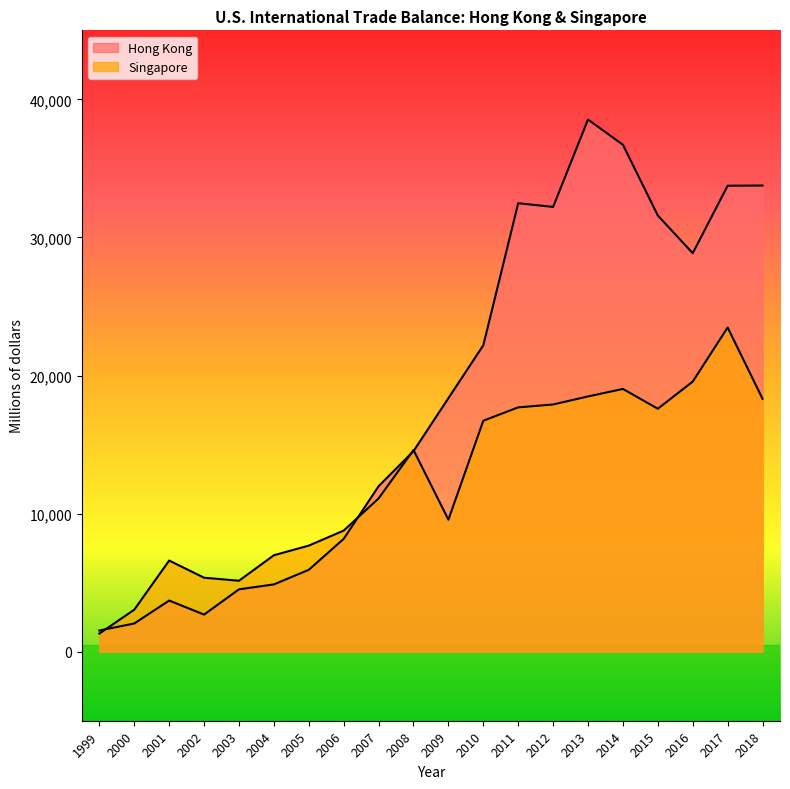

What is the highest value of the Singapore series?

23480